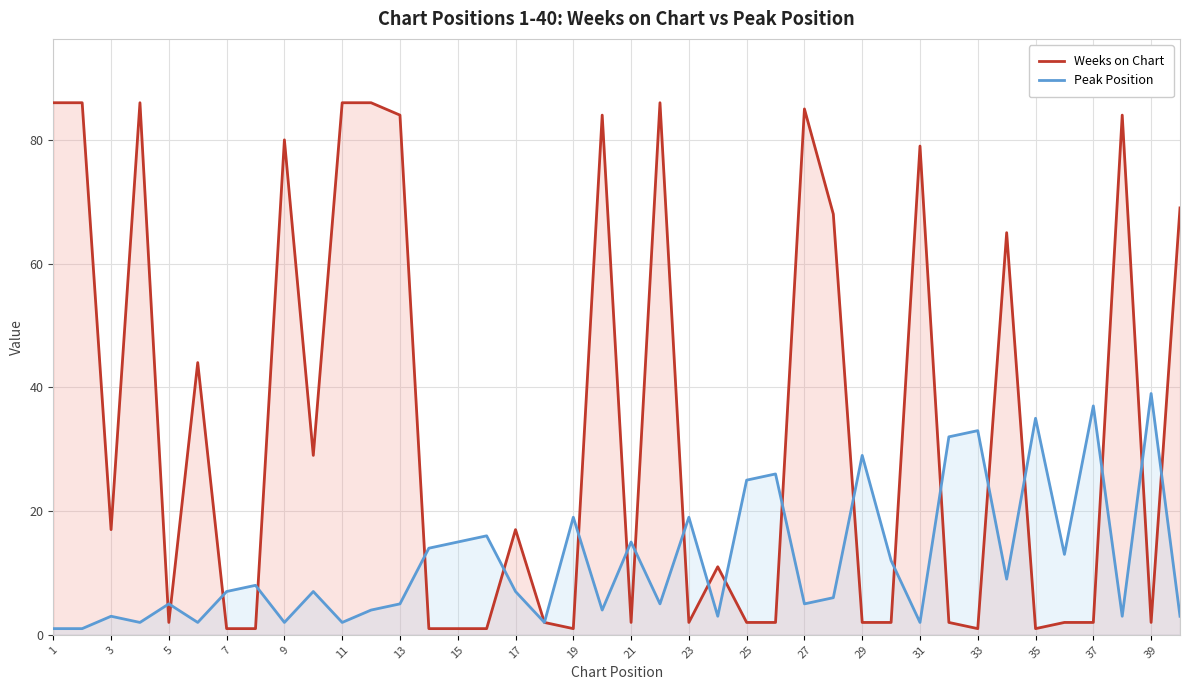

At how many categories does at least one series exceed 10?

36